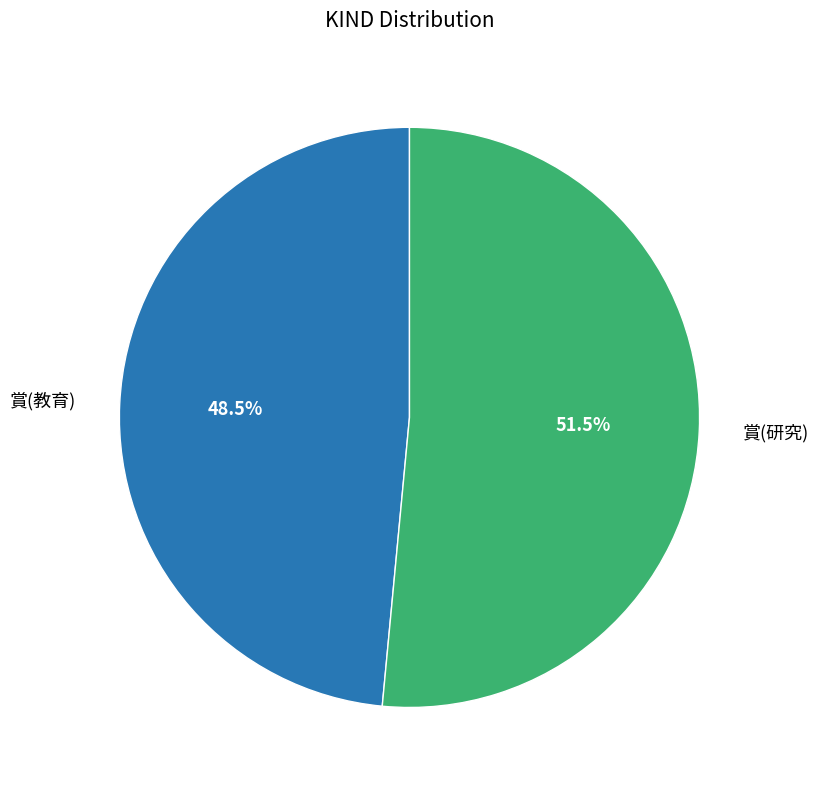

Does any single category account for the majority?

Yes